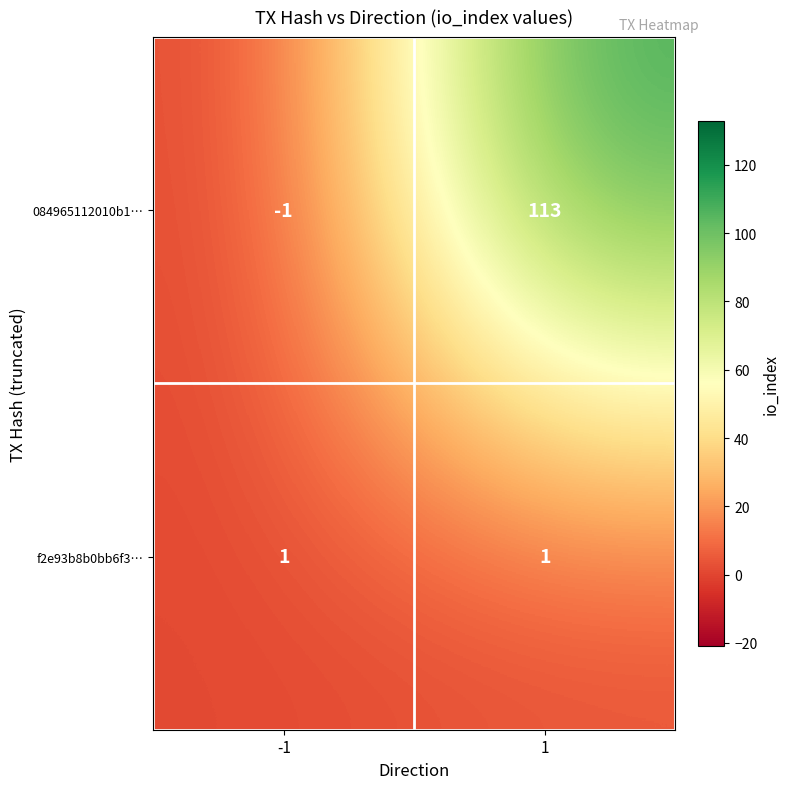

Which series has the widest spread of values?

084965112010b1…